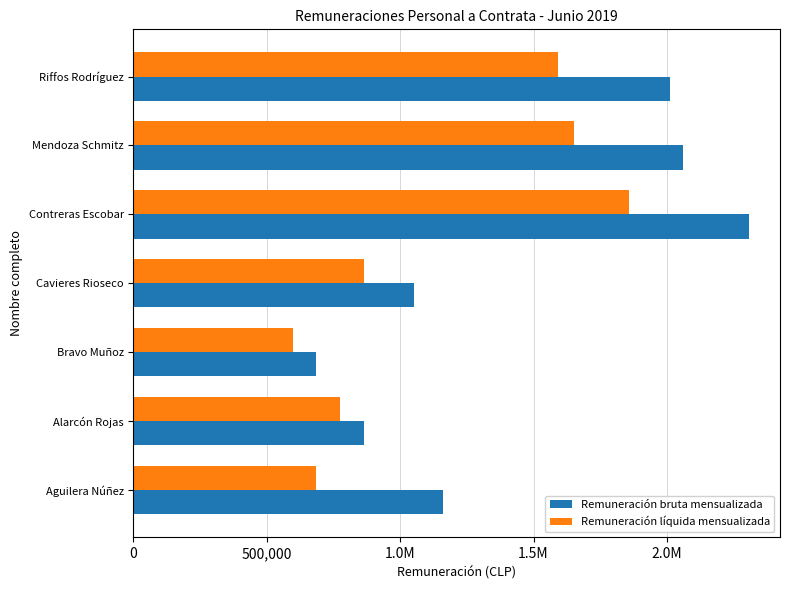

What are all the series names shown in the legend?

Remuneración bruta mensualizada, Remuneración líquida mensualizada